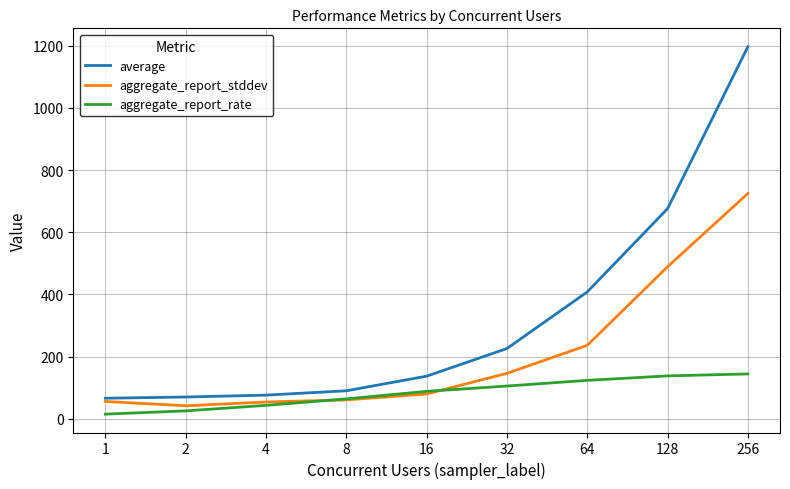

What is the sum of the aggregate_report_rate values at 64 and 8?

187.4